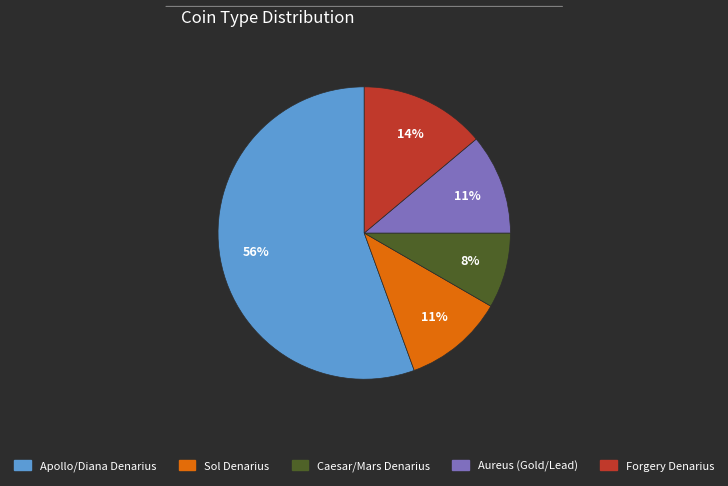

Is there a majority slice in this chart?

Yes